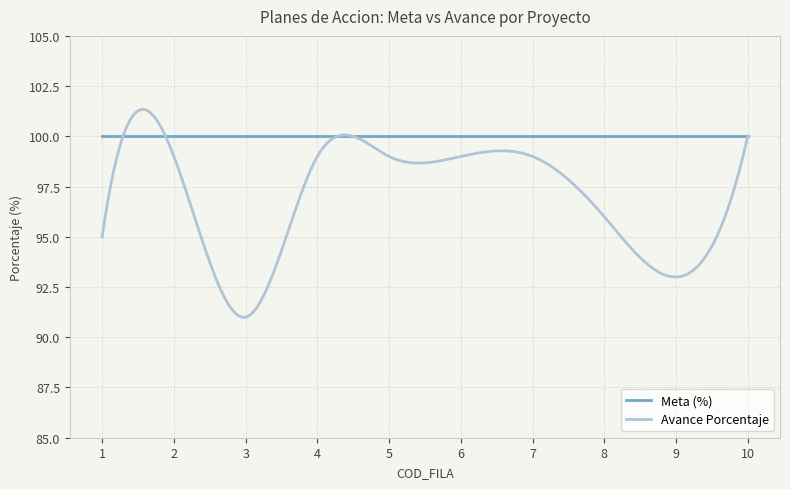

Rank the series by their maximum value, from highest to lowest.

Avance Porcentaje, Meta (%)